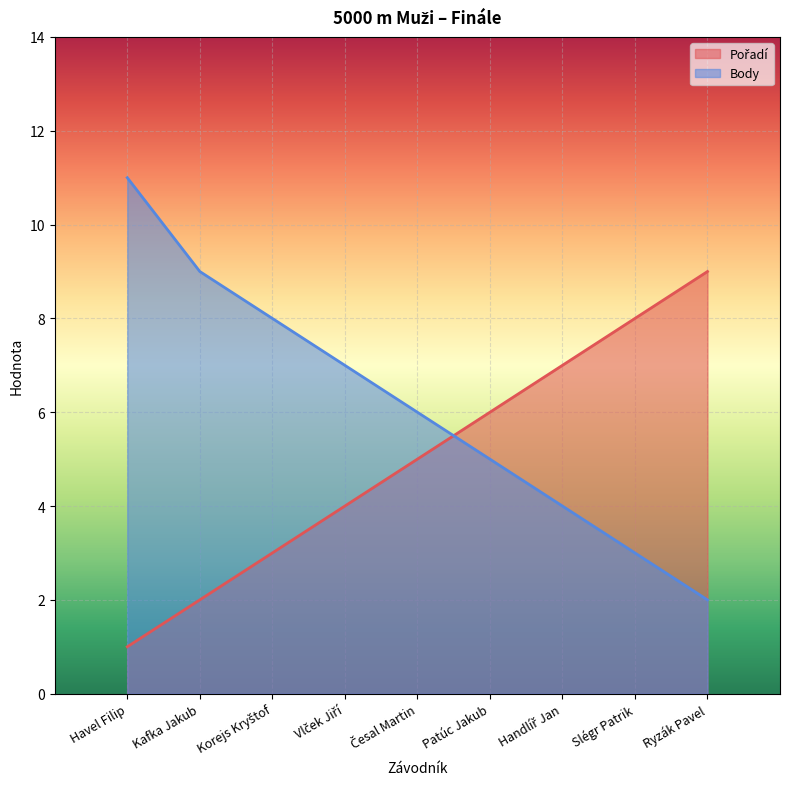

Is it true that Body equals 7 at Patúc Jakub?

False